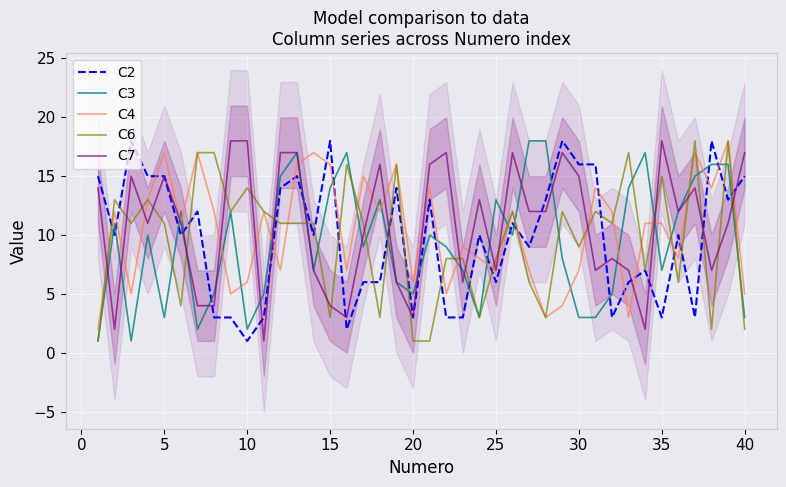

How many lines are shown in the chart?

5